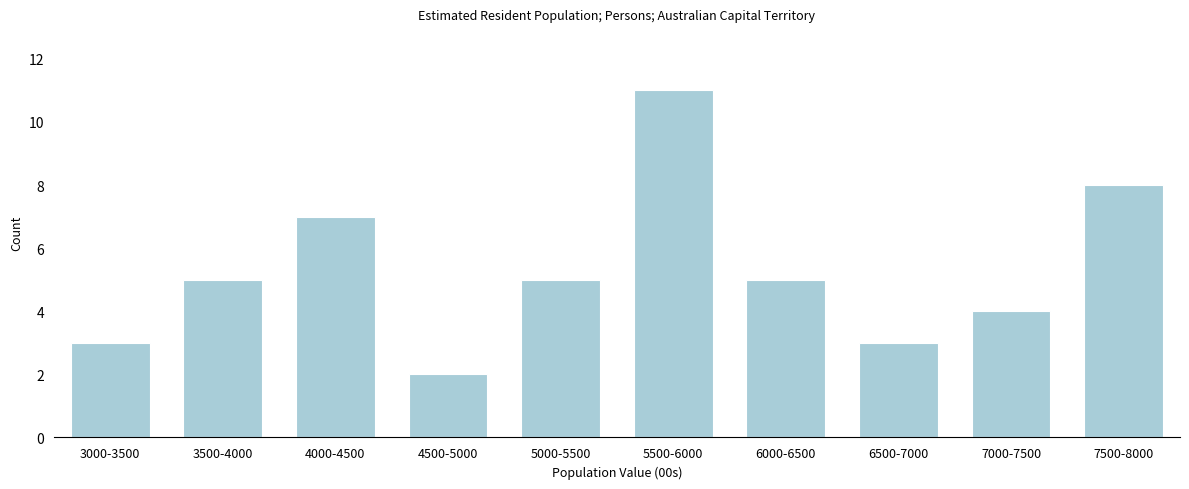

Reading right to left, extract all data points from this chart.

8	4	3	5	11	5	2	7	5	3